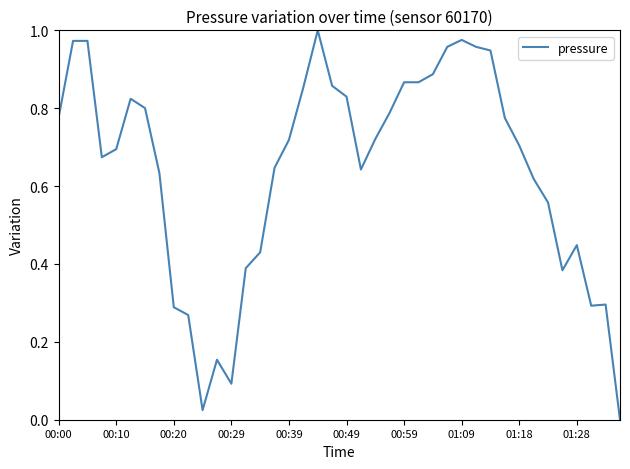

What is the greatest value displayed?

1.0